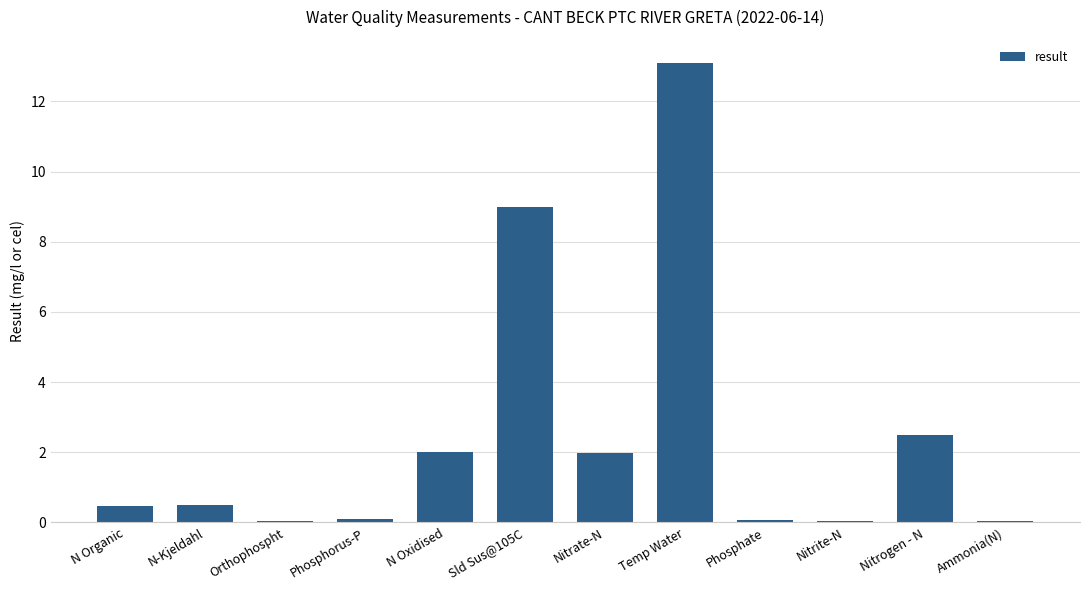

What is the greatest value displayed?

13.1